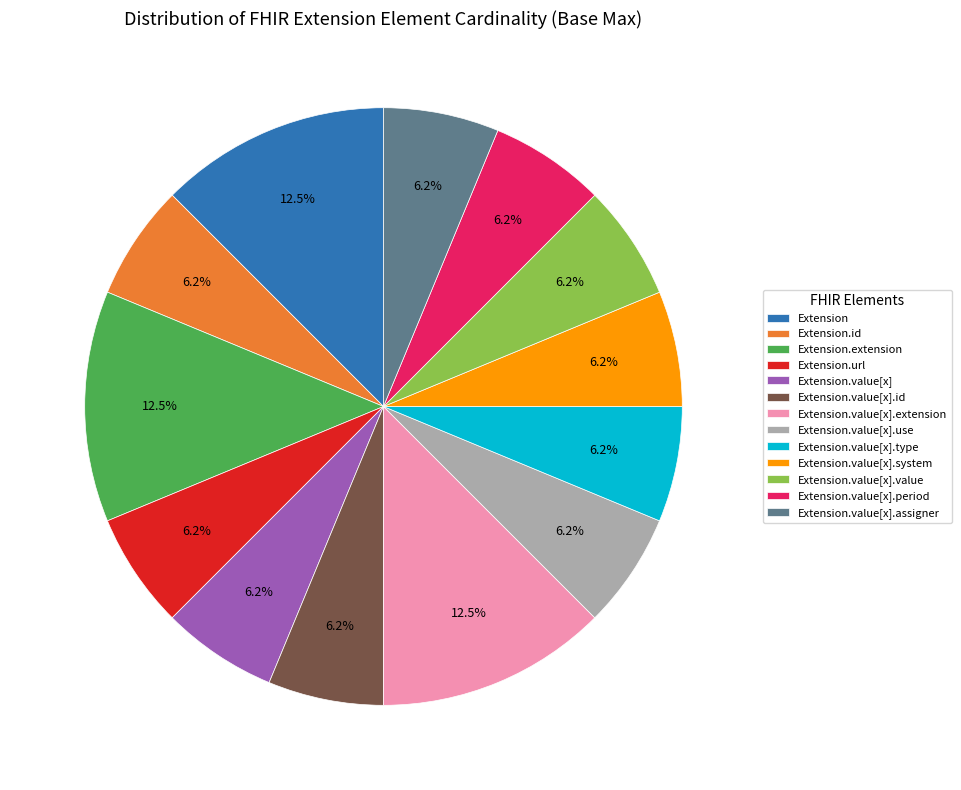

To the nearest percent, what portion does Extension.value[x].use represent?

6%